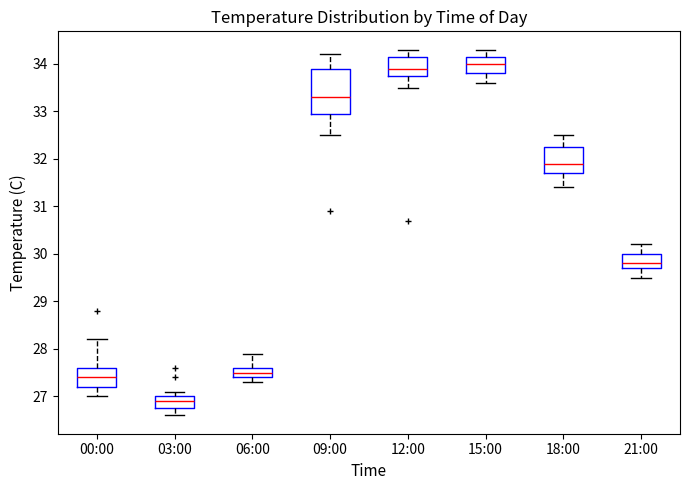

Where does the lower whisker of the box for 21:00 end on the y-axis? The values are not printed on the chart, so give them approximately, as read against the axis.

29.5